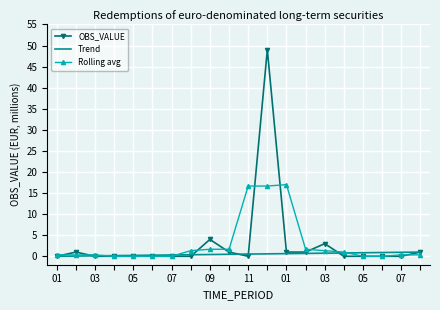

What are all the series names shown in the legend?

OBS_VALUE, Trend, Rolling avg